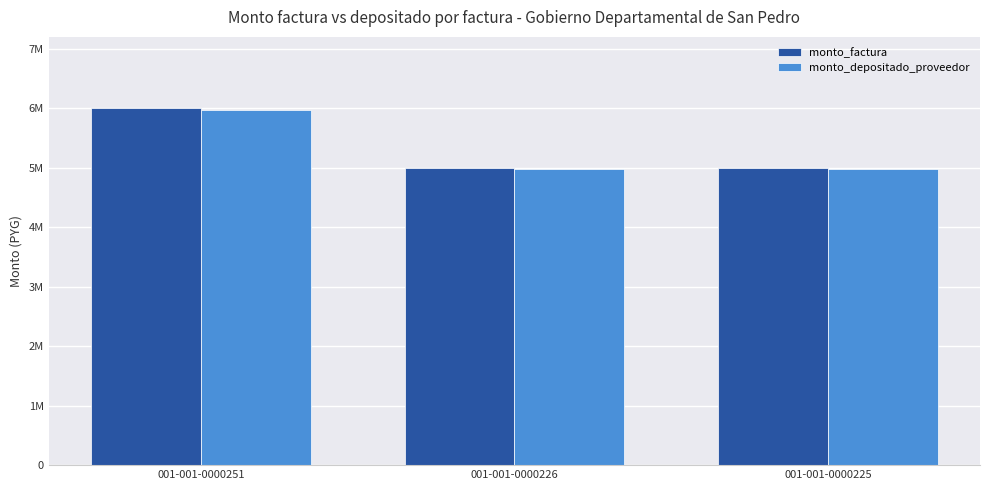

List the labels in order of monto_factura value, smallest first.

001-001-0000226, 001-001-0000225, 001-001-0000251